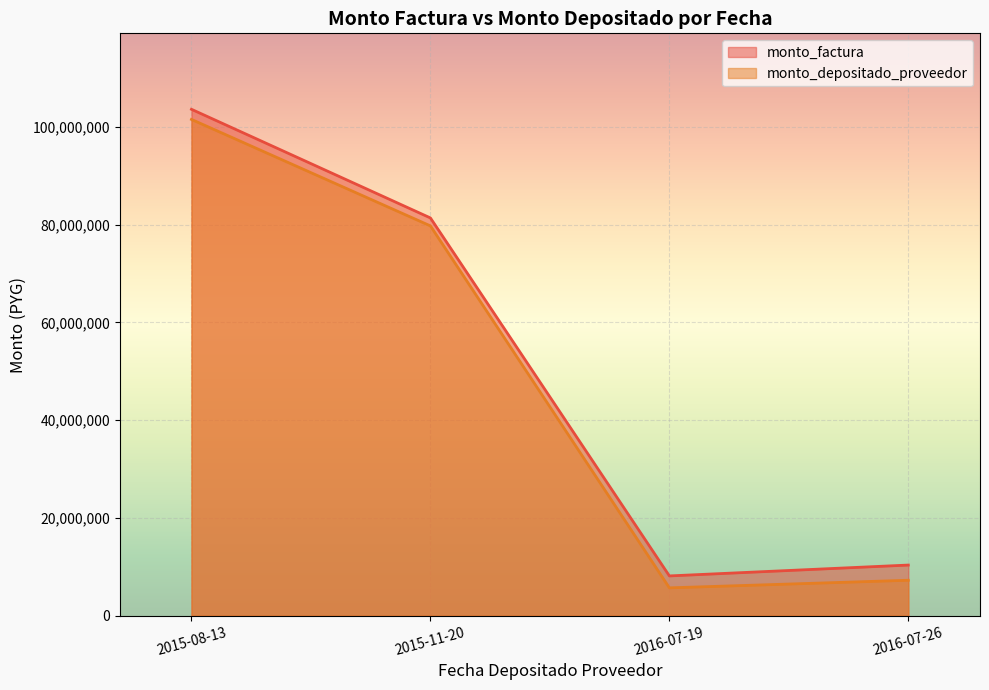

List the labels in order of monto_factura value, smallest first.

2016-07-19, 2016-07-26, 2015-11-20, 2015-08-13